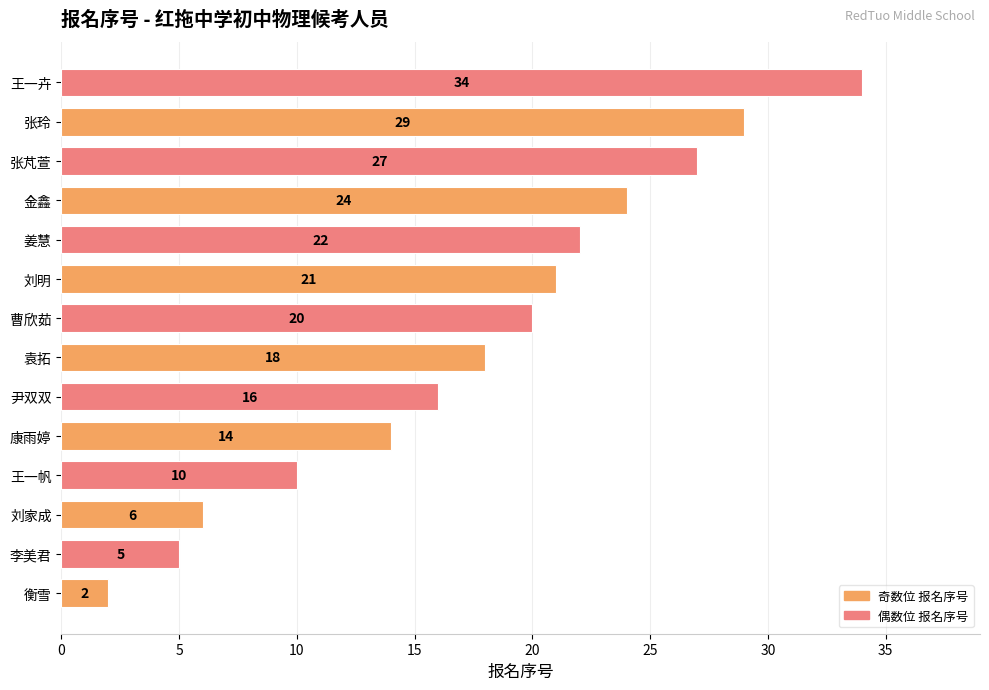

Are the bars horizontal?

Yes